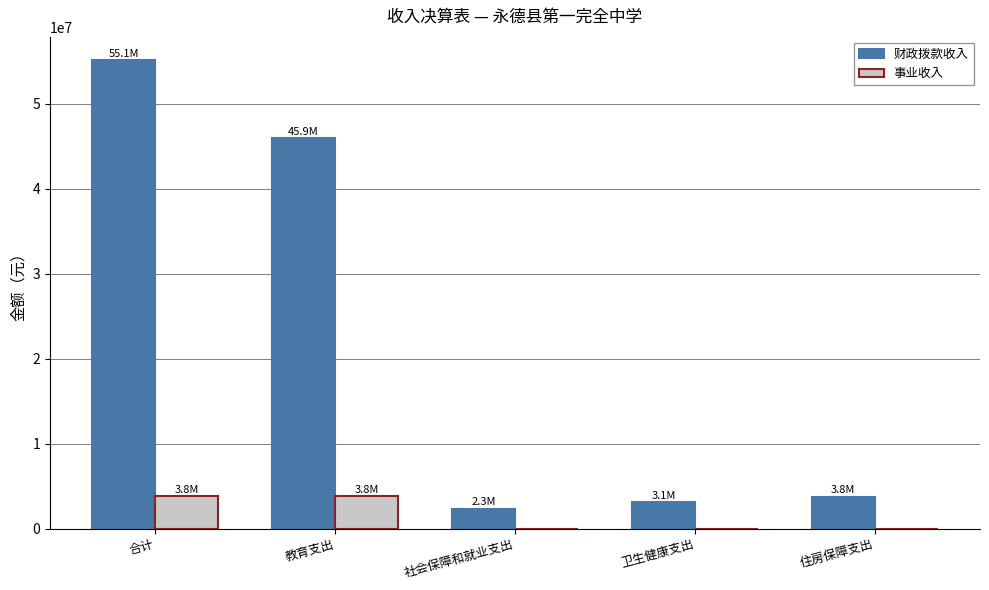

How many groups of bars are there?

5